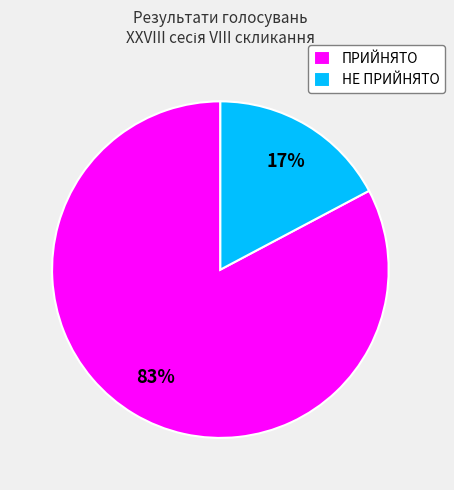

What percentage is the ПРИЙНЯТО slice, to the nearest percent?

83%